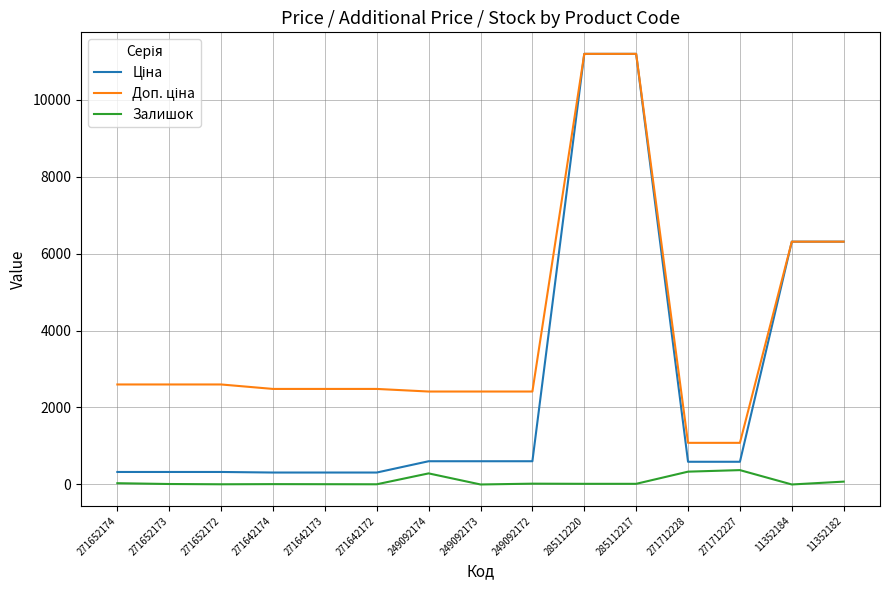

What is the total value across all series at 11352184?

12617.5